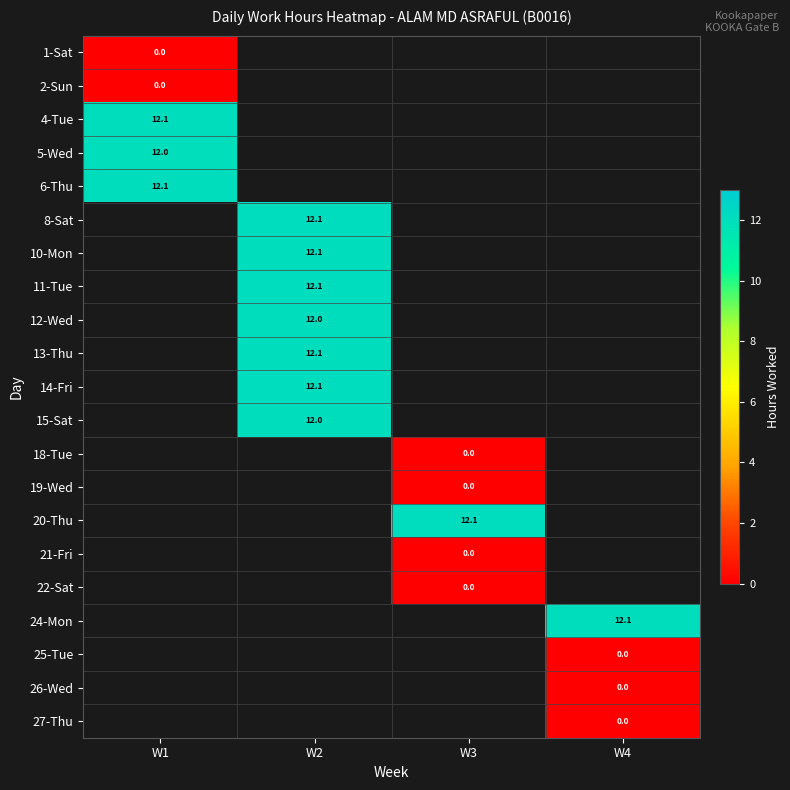

Is it true that 12-Wed equals 21.0 at W2?

False